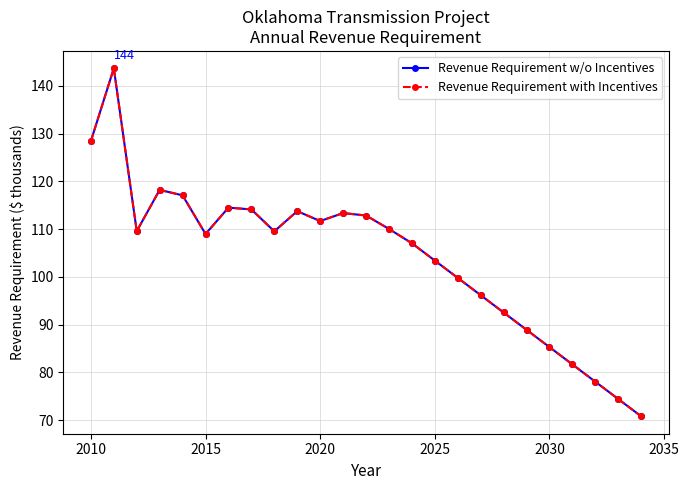

Does the chart have visible grid lines?

Yes